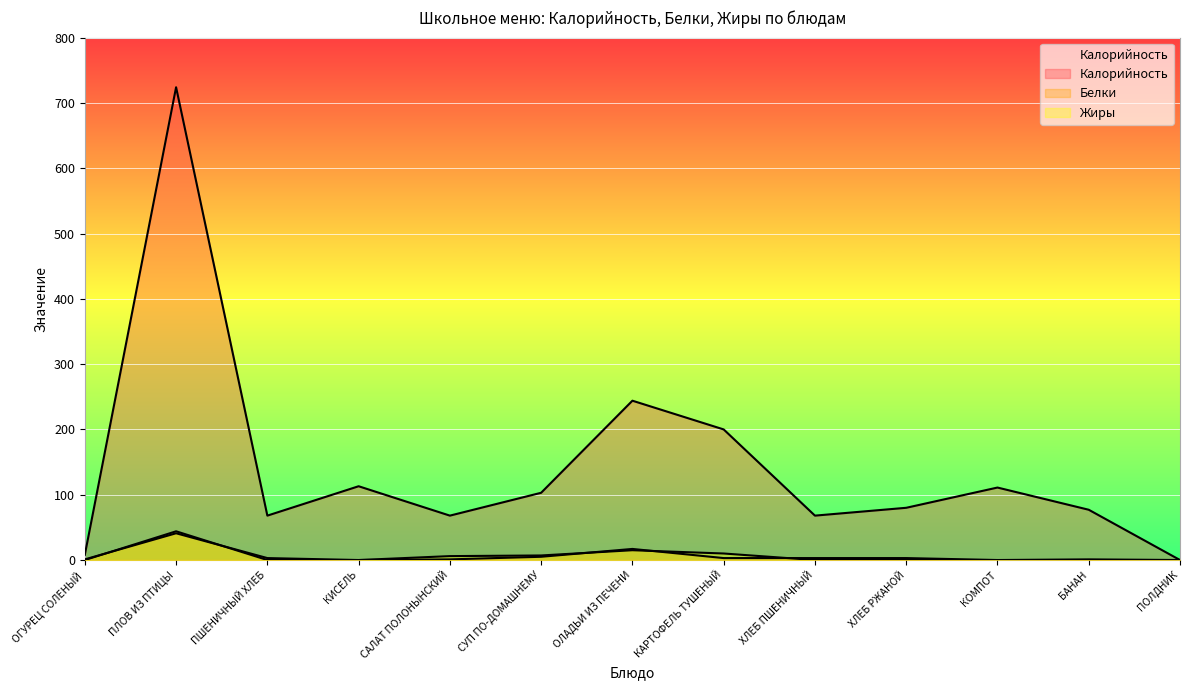

Is the value of Жиры at ХЛЕБ ПШЕНИЧНЫЙ greater than the value of Калорийность at ХЛЕБ РЖАНОЙ?

No